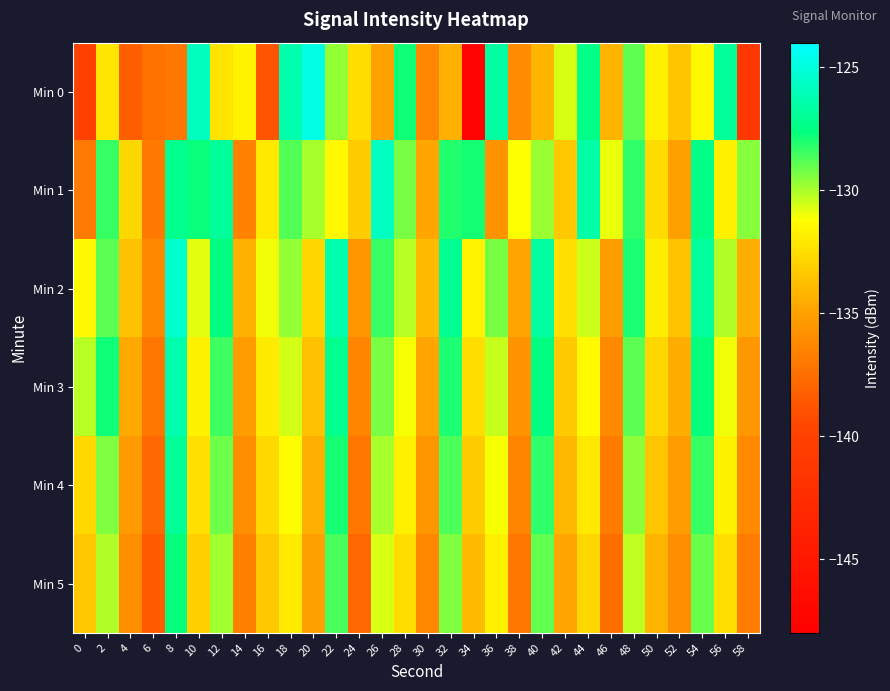

What is the minimum value shown in the chart?

-147.6